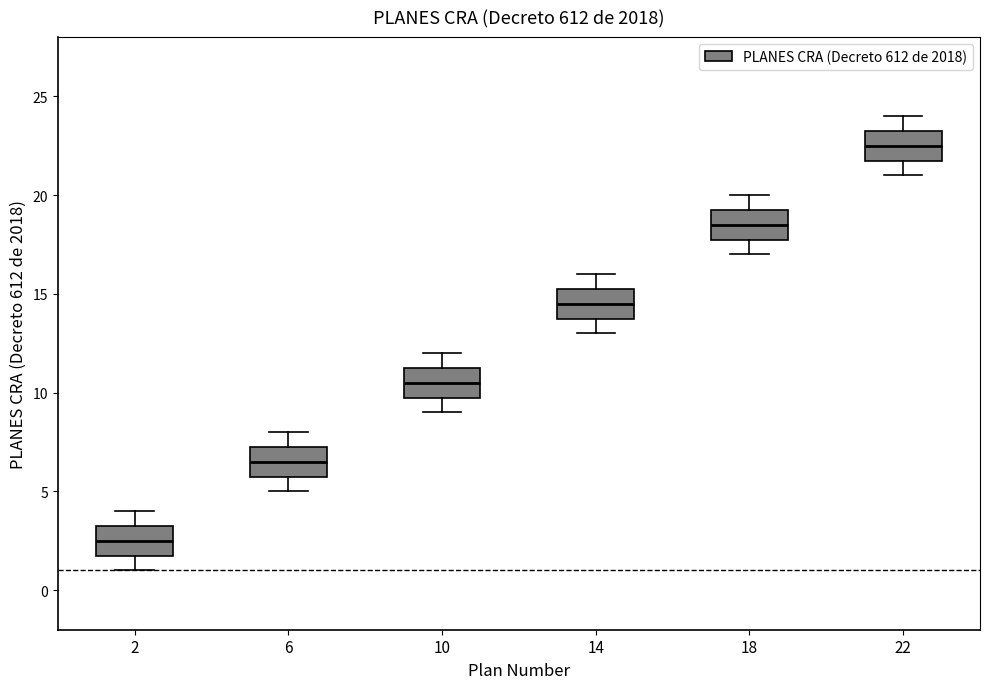

Where does the upper whisker of the box at x = 6 end on the y-axis? The values are not printed on the chart, so give them approximately, as read against the axis.

8.0